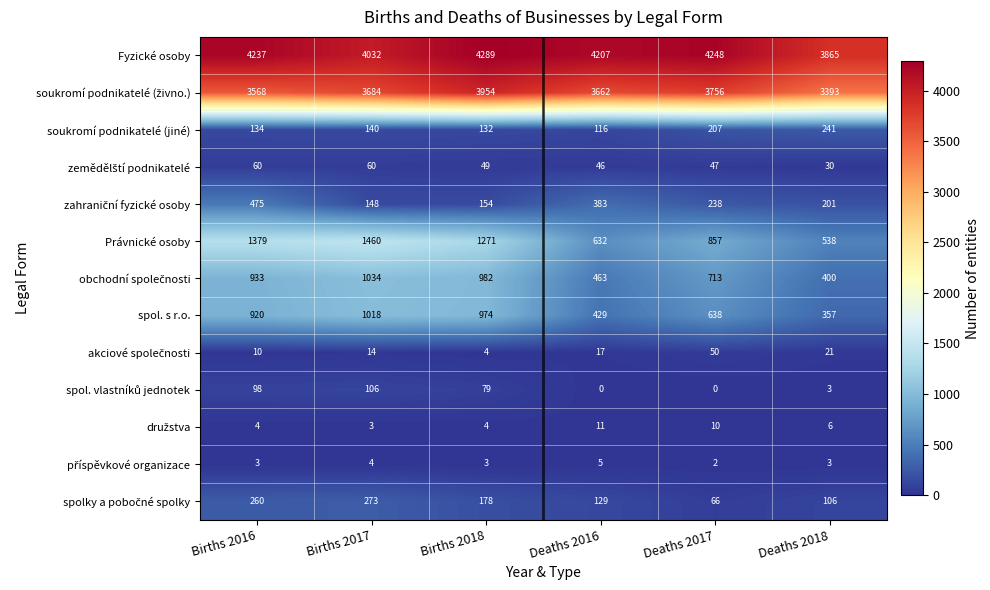

What is the difference between the maximum and minimum values in the Právnické osoby series?

922